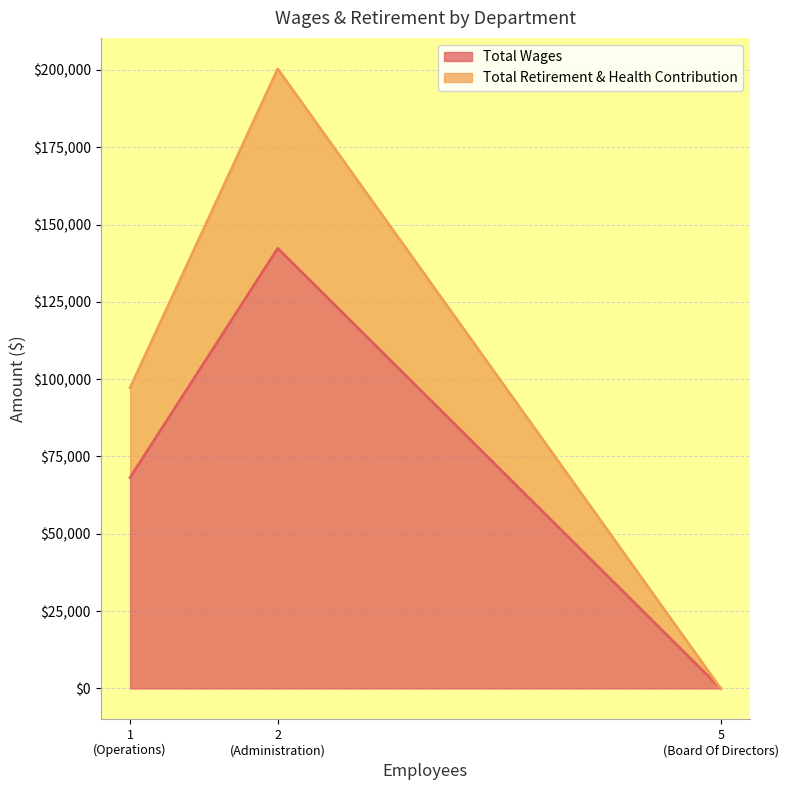

The Total Retirement & Health Contribution series shows 17442 at Administration. True or false?

False